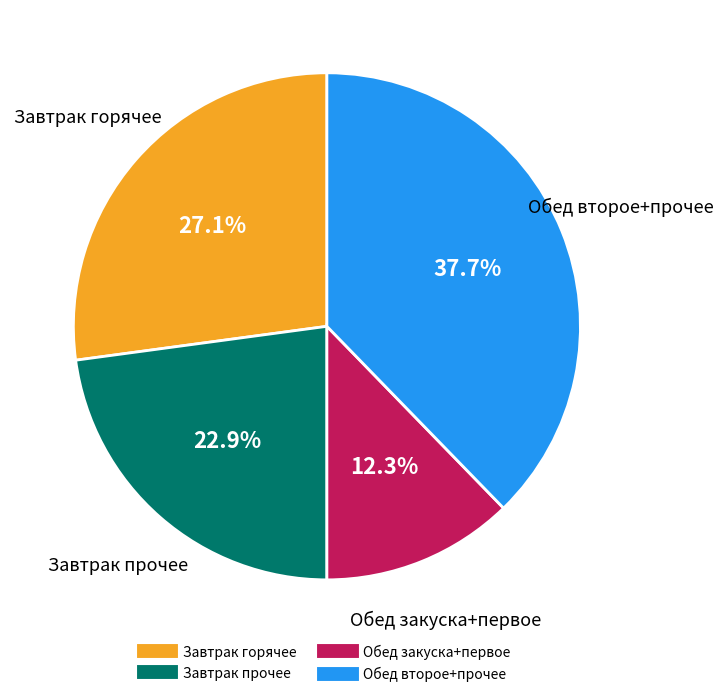

Does any single category account for the majority?

No